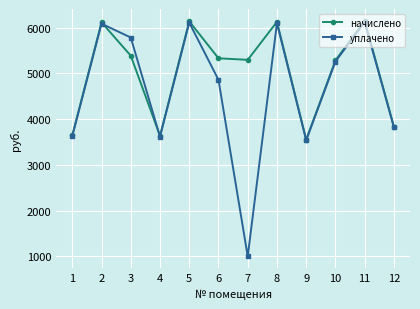

The value of уплачено at 2 is 6085.8. True or false?

True